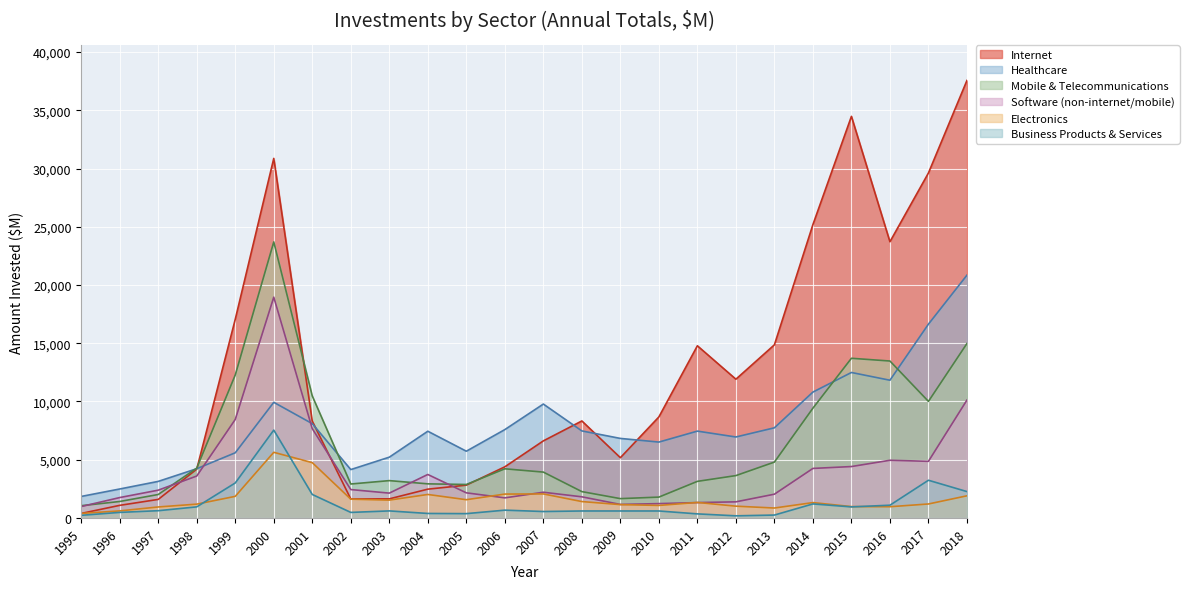

How many data points in Mobile & Telecommunications are less than 3937?

12